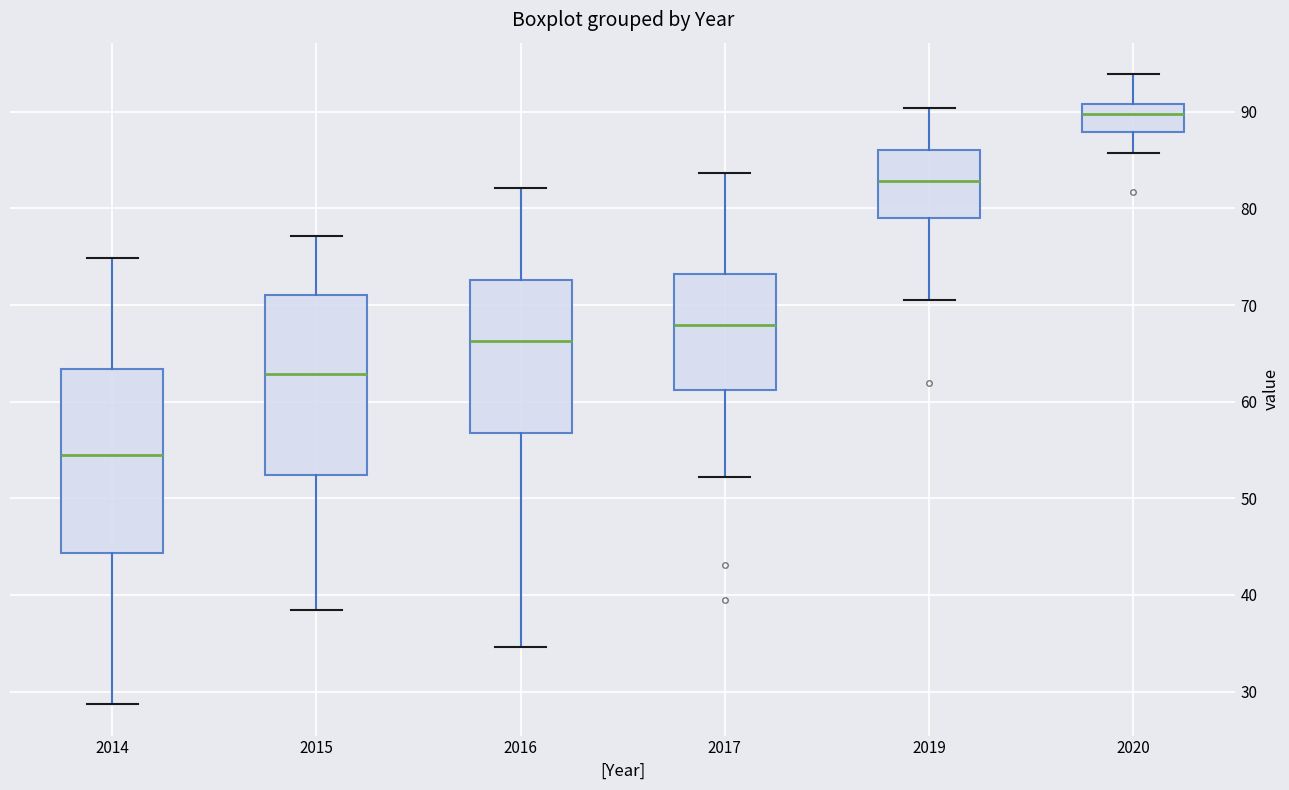

Which box's median line is the lowest?

2014